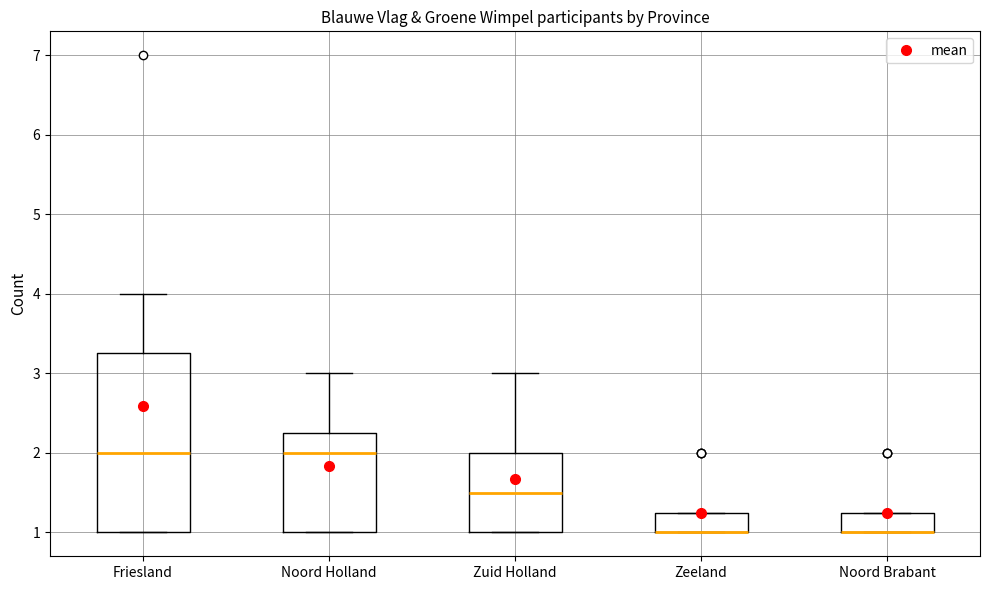

Which box is the tallest, from its lower edge to its upper edge?

Friesland